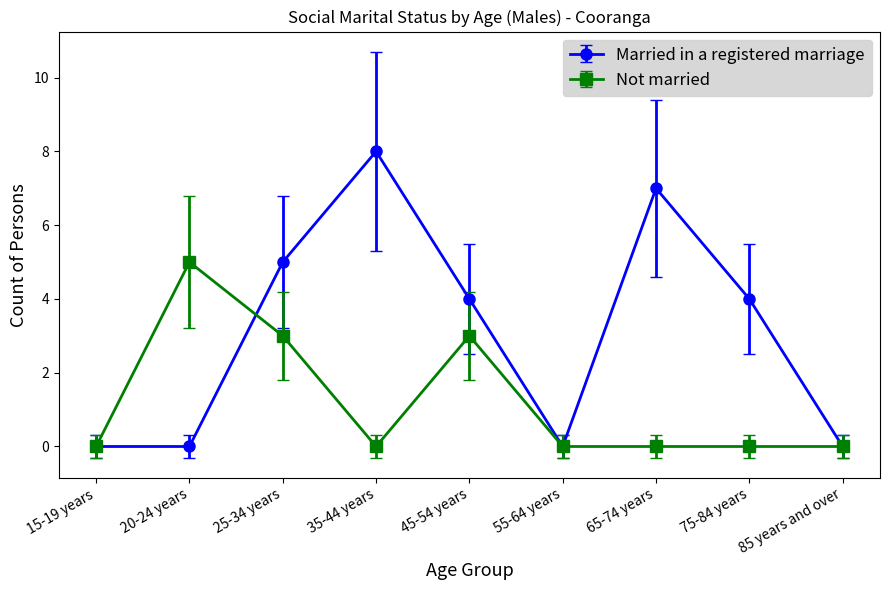

The Married in a registered marriage series shows 8.8 at 45-54 years. True or false?

False